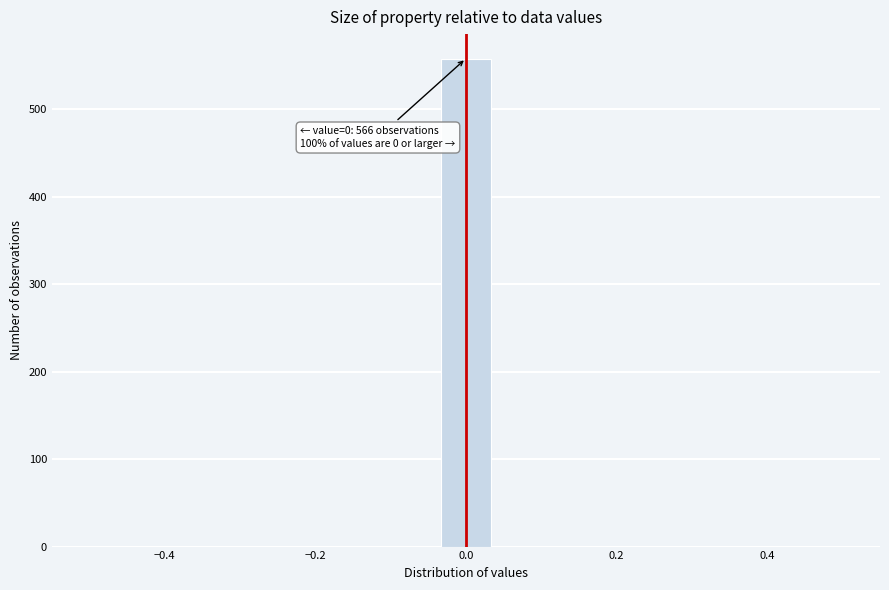

Around what value on the x-axis is the tallest bar? Give the approximate position of its centre, as read against the axis.

0.00